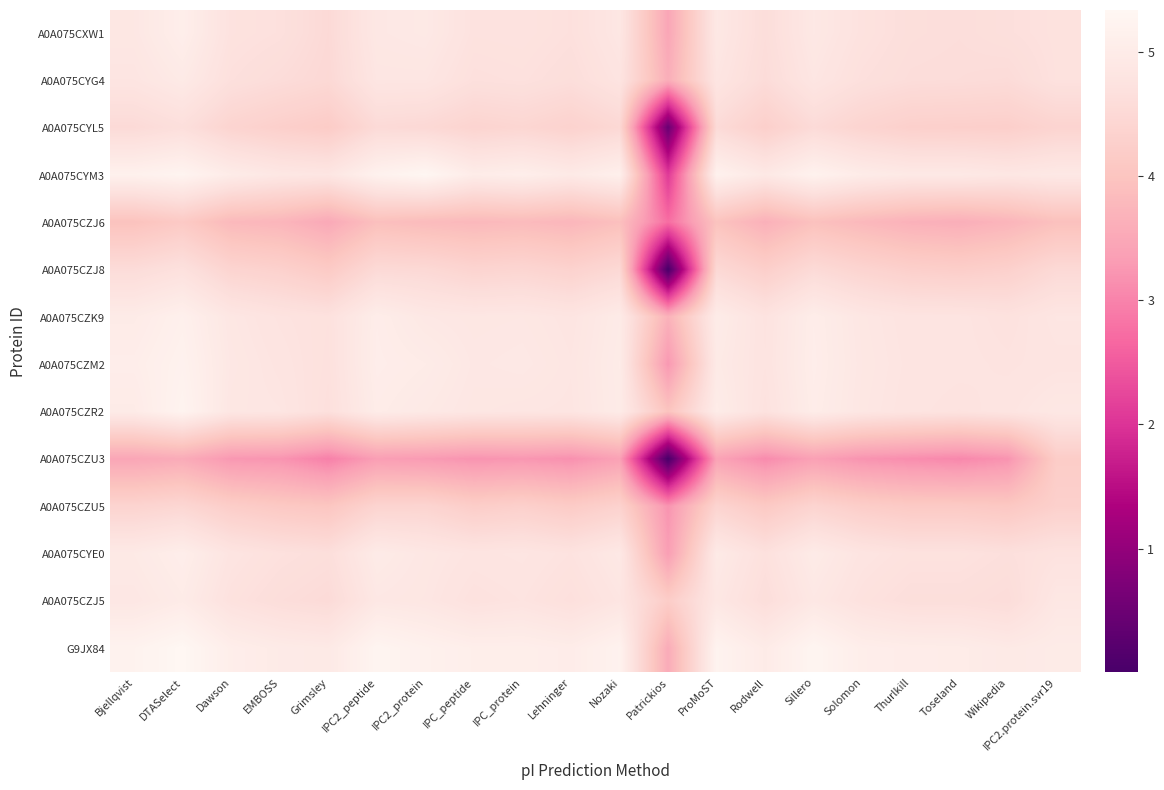

Reading right to left, transcribe all the data shown in this chart.

A0A075CXW1: IPC2.protein.svr19=4.7	Wikipedia=4.7	Toseland=4.6	Thurlkill=4.6	Solomon=4.7	Sillero=4.9	Rodwell=4.6	ProMoST=4.9	Patrickios=3.5	Nozaki=4.9	Lehninger=4.7	IPC_protein=4.7	IPC_peptide=4.7	IPC2_protein=4.9	IPC2_peptide=4.9	Grimsley=4.5	EMBOSS=4.7	Dawson=4.7	DTASelect=5.1	Bjellqvist=4.9
A0A075CYG4: IPC2.protein.svr19=4.7	Wikipedia=4.6	Toseland=4.6	Thurlkill=4.6	Solomon=4.7	Sillero=4.8	Rodwell=4.6	ProMoST=4.8	Patrickios=3.6	Nozaki=4.8	Lehninger=4.6	IPC_protein=4.7	IPC_peptide=4.7	IPC2_protein=4.8	IPC2_peptide=4.8	Grimsley=4.5	EMBOSS=4.6	Dawson=4.7	DTASelect=5.0	Bjellqvist=4.8
A0A075CYL5: IPC2.protein.svr19=4.4	Wikipedia=4.3	Toseland=4.3	Thurlkill=4.3	Solomon=4.4	Sillero=4.5	Rodwell=4.3	ProMoST=4.5	Patrickios=0.5	Nozaki=4.5	Lehninger=4.3	IPC_protein=4.4	IPC_peptide=4.4	IPC2_protein=4.5	IPC2_peptide=4.5	Grimsley=4.2	EMBOSS=4.3	Dawson=4.4	DTASelect=4.6	Bjellqvist=4.5
A0A075CYM3: IPC2.protein.svr19=4.9	Wikipedia=4.9	Toseland=4.9	Thurlkill=4.9	Solomon=5.0	Sillero=5.2	Rodwell=4.9	ProMoST=5.2	Patrickios=2.1	Nozaki=5.1	Lehninger=5.0	IPC_protein=5.1	IPC_peptide=5.0	IPC2_protein=5.3	IPC2_peptide=5.2	Grimsley=4.8	EMBOSS=4.9	Dawson=5.0	DTASelect=5.2	Bjellqvist=5.2
A0A075CZJ6: IPC2.protein.svr19=3.9	Wikipedia=3.7	Toseland=3.6	Thurlkill=3.7	Solomon=3.8	Sillero=3.9	Rodwell=3.6	ProMoST=4.0	Patrickios=2.7	Nozaki=3.9	Lehninger=3.7	IPC_protein=3.8	IPC_peptide=3.8	IPC2_protein=3.8	IPC2_peptide=3.9	Grimsley=3.5	EMBOSS=3.7	Dawson=3.8	DTASelect=4.1	Bjellqvist=4.0
A0A075CZJ8: IPC2.protein.svr19=4.5	Wikipedia=4.3	Toseland=4.2	Thurlkill=4.3	Solomon=4.4	Sillero=4.5	Rodwell=4.3	ProMoST=4.5	Patrickios=0.0	Nozaki=4.5	Lehninger=4.3	IPC_protein=4.4	IPC_peptide=4.4	IPC2_protein=4.5	IPC2_peptide=4.5	Grimsley=4.1	EMBOSS=4.3	Dawson=4.4	DTASelect=4.7	Bjellqvist=4.6
A0A075CZK9: IPC2.protein.svr19=4.8	Wikipedia=4.7	Toseland=4.8	Thurlkill=4.8	Solomon=4.9	Sillero=5.0	Rodwell=4.8	ProMoST=5.0	Patrickios=3.7	Nozaki=5.0	Lehninger=4.8	IPC_protein=4.9	IPC_peptide=4.9	IPC2_protein=4.9	IPC2_peptide=5.0	Grimsley=4.7	EMBOSS=4.8	Dawson=4.9	DTASelect=5.1	Bjellqvist=5.0
A0A075CZM2: IPC2.protein.svr19=4.8	Wikipedia=4.8	Toseland=4.8	Thurlkill=4.8	Solomon=4.9	Sillero=5.1	Rodwell=4.8	ProMoST=5.0	Patrickios=3.2	Nozaki=5.0	Lehninger=4.8	IPC_protein=4.9	IPC_peptide=4.9	IPC2_protein=5.0	IPC2_peptide=5.1	Grimsley=4.7	EMBOSS=4.8	Dawson=4.9	DTASelect=5.2	Bjellqvist=5.1
A0A075CZR2: IPC2.protein.svr19=4.9	Wikipedia=4.8	Toseland=4.7	Thurlkill=4.8	Solomon=4.9	Sillero=5.0	Rodwell=4.7	ProMoST=5.0	Patrickios=4.0	Nozaki=5.0	Lehninger=4.8	IPC_protein=4.8	IPC_peptide=4.9	IPC2_protein=4.9	IPC2_peptide=5.0	Grimsley=4.7	EMBOSS=4.8	Dawson=4.9	DTASelect=5.2	Bjellqvist=5.0
A0A075CZU3: IPC2.protein.svr19=4.2	Wikipedia=3.2	Toseland=3.1	Thurlkill=3.1	Solomon=3.2	Sillero=3.4	Rodwell=3.1	ProMoST=3.4	Patrickios=0.0	Nozaki=3.4	Lehninger=3.2	IPC_protein=3.2	IPC_peptide=3.2	IPC2_protein=3.3	IPC2_peptide=3.3	Grimsley=3.0	EMBOSS=3.2	Dawson=3.2	DTASelect=3.6	Bjellqvist=3.5
A0A075CZU5: IPC2.protein.svr19=4.3	Wikipedia=4.1	Toseland=4.1	Thurlkill=4.1	Solomon=4.2	Sillero=4.4	Rodwell=4.1	ProMoST=4.4	Patrickios=3.2	Nozaki=4.3	Lehninger=4.2	IPC_protein=4.3	IPC_peptide=4.2	IPC2_protein=4.4	IPC2_peptide=4.4	Grimsley=4.0	EMBOSS=4.1	Dawson=4.2	DTASelect=4.4	Bjellqvist=4.4
A0A075CYE0: IPC2.protein.svr19=4.7	Wikipedia=4.7	Toseland=4.7	Thurlkill=4.7	Solomon=4.8	Sillero=5.0	Rodwell=4.7	ProMoST=5.0	Patrickios=3.3	Nozaki=4.9	Lehninger=4.7	IPC_protein=4.8	IPC_peptide=4.8	IPC2_protein=4.9	IPC2_peptide=5.0	Grimsley=4.6	EMBOSS=4.7	Dawson=4.8	DTASelect=5.1	Bjellqvist=4.9
A0A075CZJ5: IPC2.protein.svr19=4.9	Wikipedia=4.6	Toseland=4.6	Thurlkill=4.6	Solomon=4.7	Sillero=4.9	Rodwell=4.6	ProMoST=4.9	Patrickios=4.2	Nozaki=4.8	Lehninger=4.7	IPC_protein=4.8	IPC_peptide=4.7	IPC2_protein=4.9	IPC2_peptide=4.9	Grimsley=4.5	EMBOSS=4.6	Dawson=4.7	DTASelect=5.0	Bjellqvist=4.9
G9JX84: IPC2.protein.svr19=5.0	Wikipedia=4.9	Toseland=5.0	Thurlkill=5.0	Solomon=5.1	Sillero=5.3	Rodwell=5.0	ProMoST=5.2	Patrickios=3.6	Nozaki=5.2	Lehninger=5.0	IPC_protein=5.1	IPC_peptide=5.1	IPC2_protein=5.2	IPC2_peptide=5.3	Grimsley=4.9	EMBOSS=5.0	Dawson=5.1	DTASelect=5.3	Bjellqvist=5.2